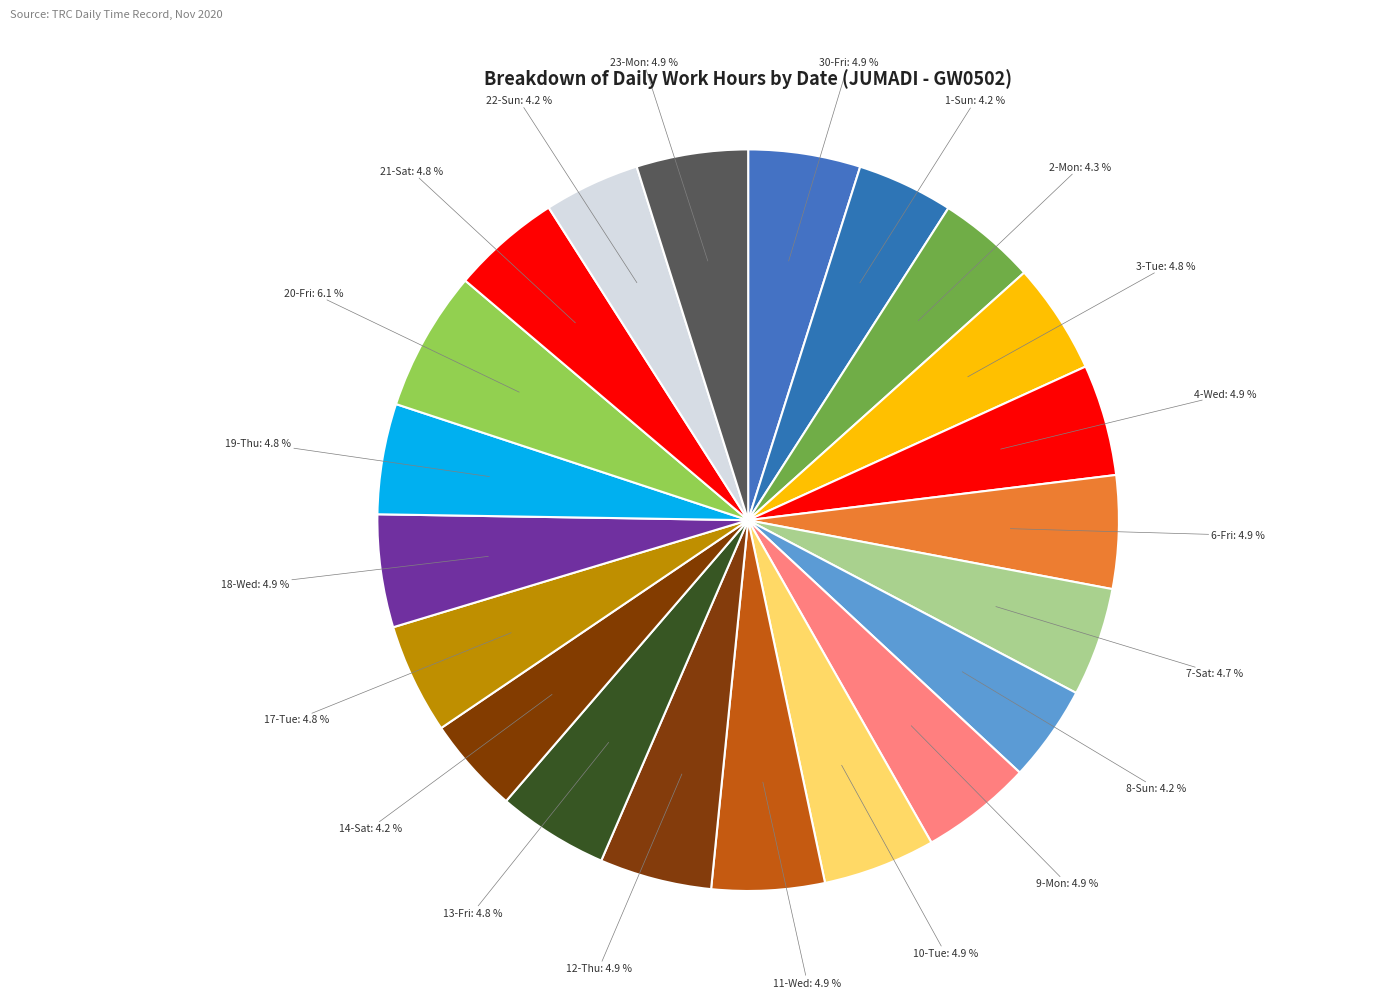

Which slice is the smallest?

22-Sun